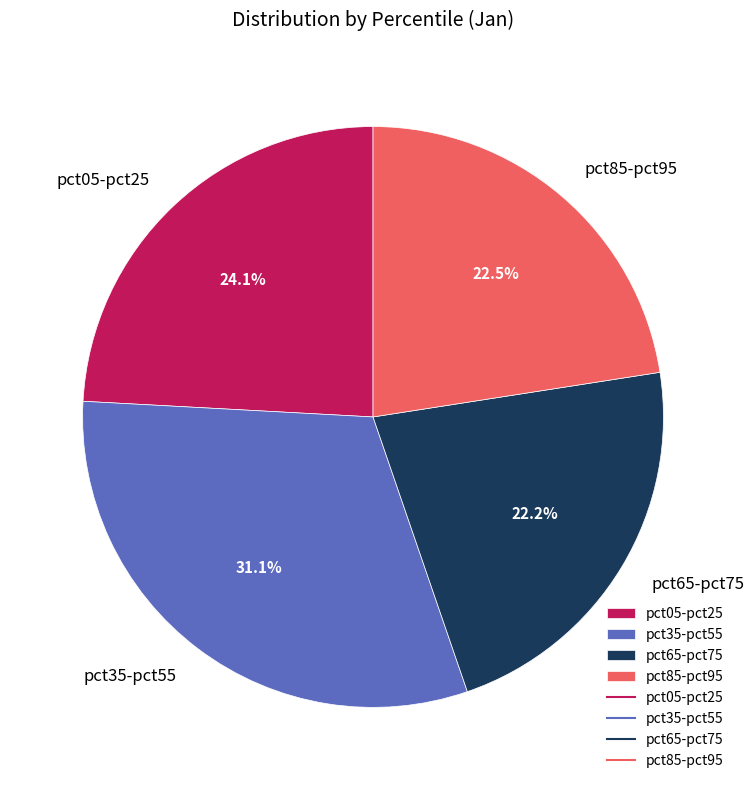

Is there a majority slice in this chart?

No